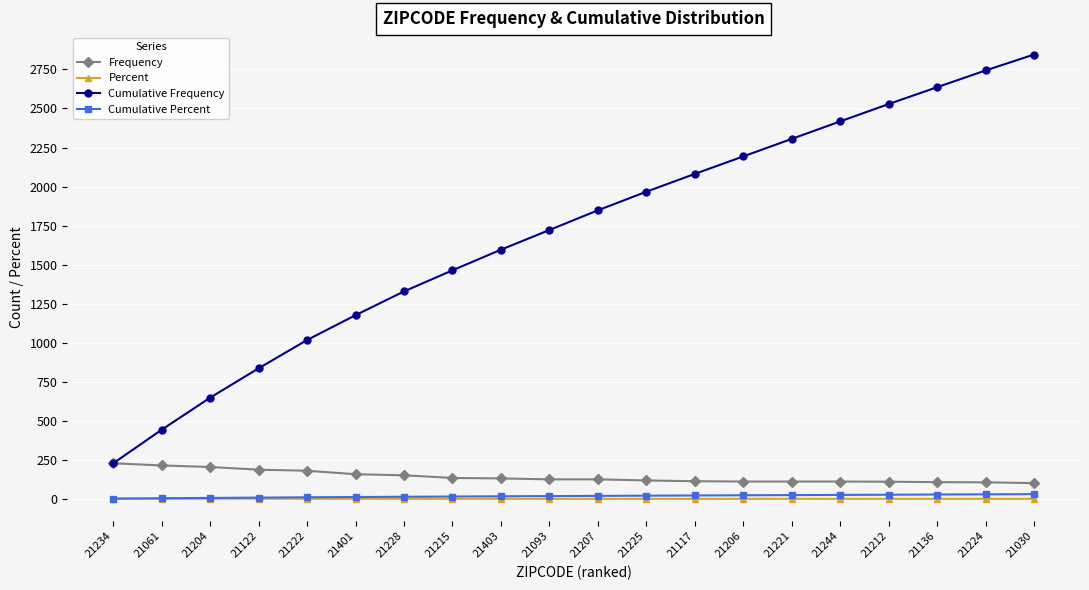

What is the label of the 18th point from the left?

21136